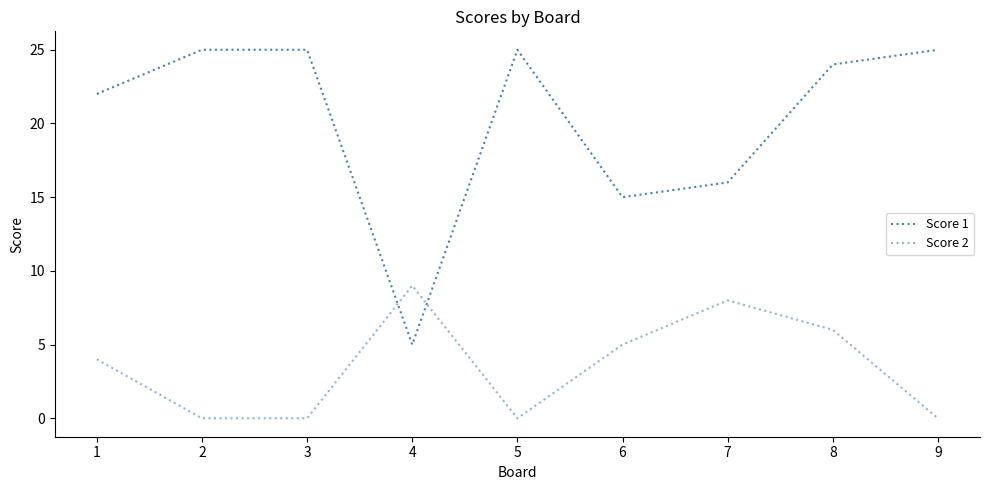

Count the number of data series in this chart.

2